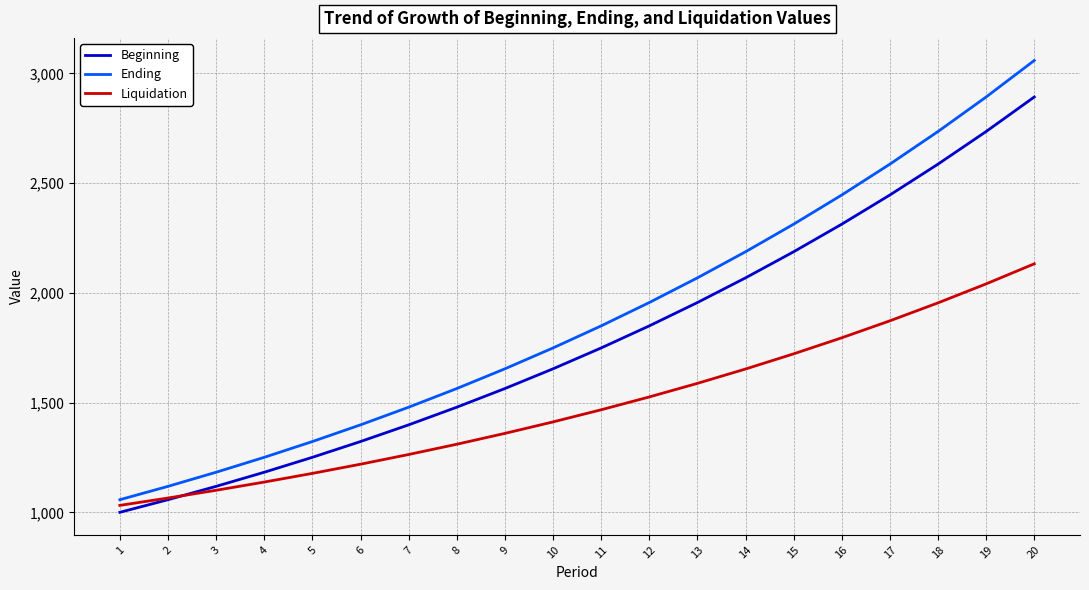

Which series has the largest total across all categories?

Ending